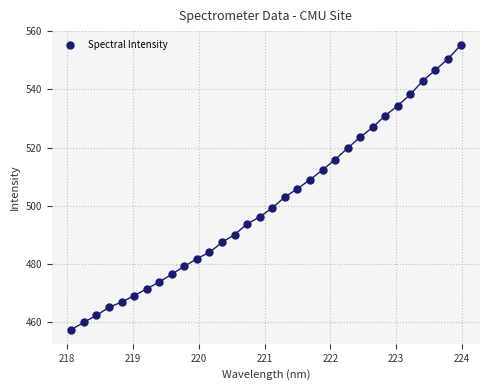

What is the range of X values (max minus min)?

5.9